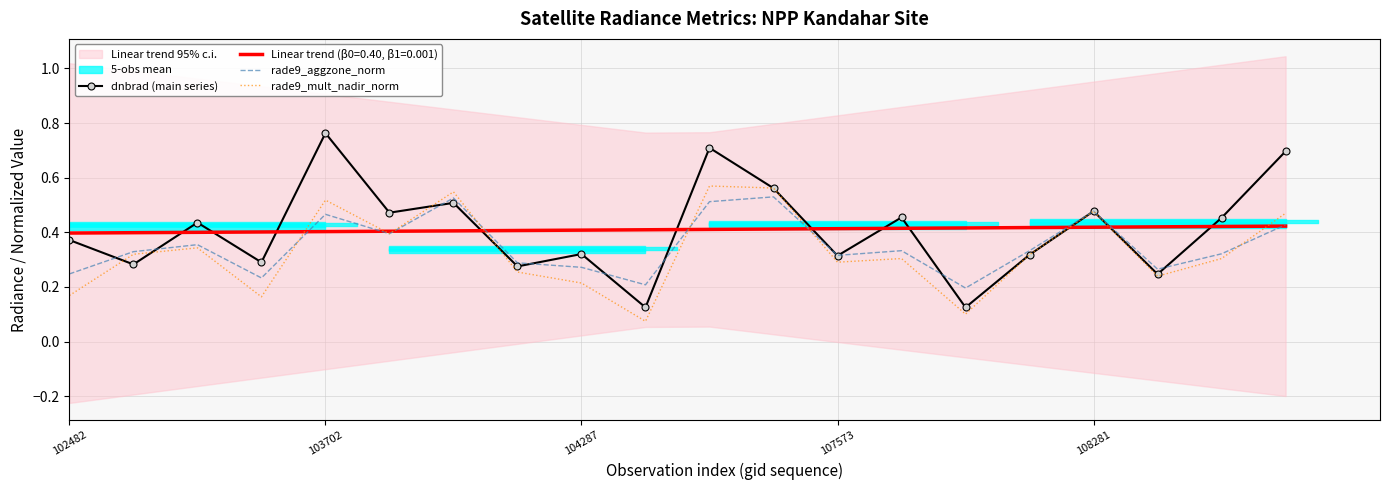

What is the difference between the rade9_aggzone_norm values at 9 and 12?

0.1